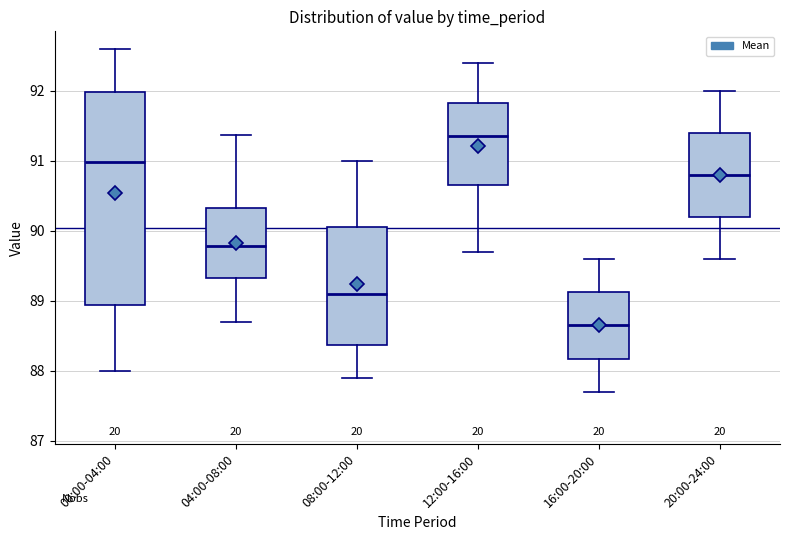

Where is the upper edge of the box for 16:00-20:00 on the y-axis? The values are not printed on the chart, so give them approximately, as read against the axis.

89.1